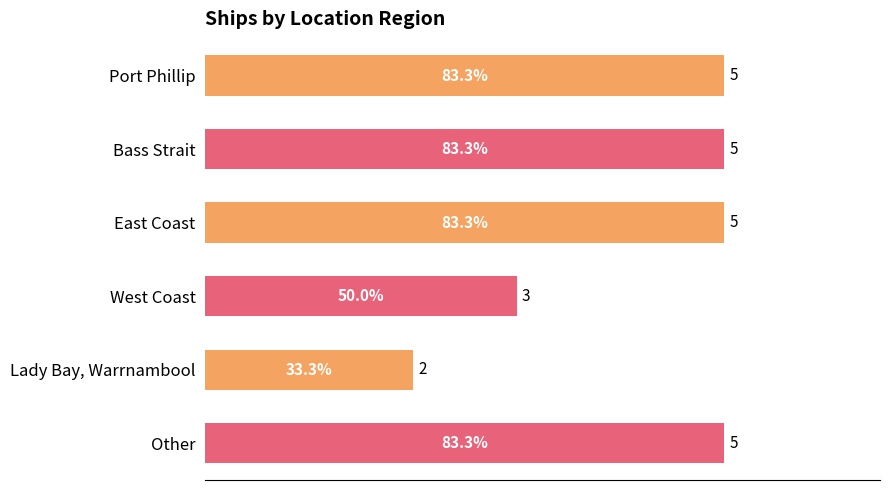

Approximately how many times larger is the value at Port Phillip compared to Bass Strait?

1.0